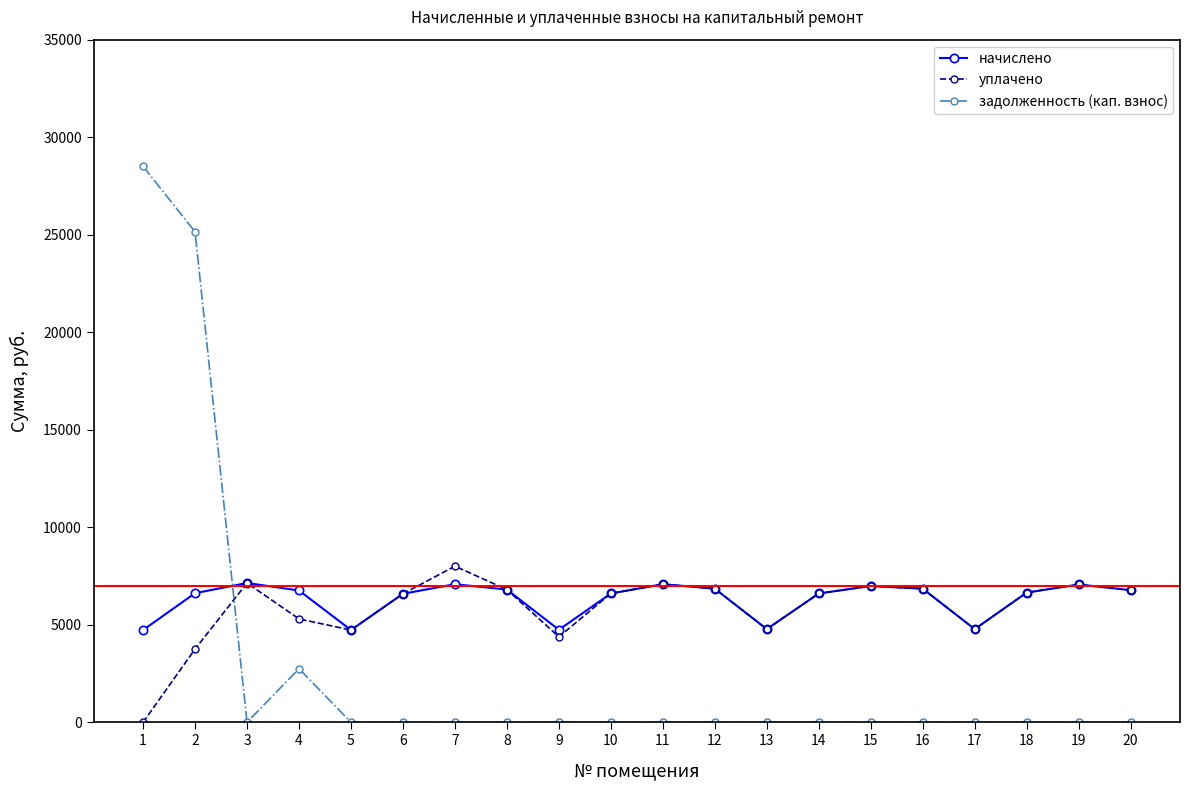

What is the difference between the highest and lowest values at 20?

6773.8